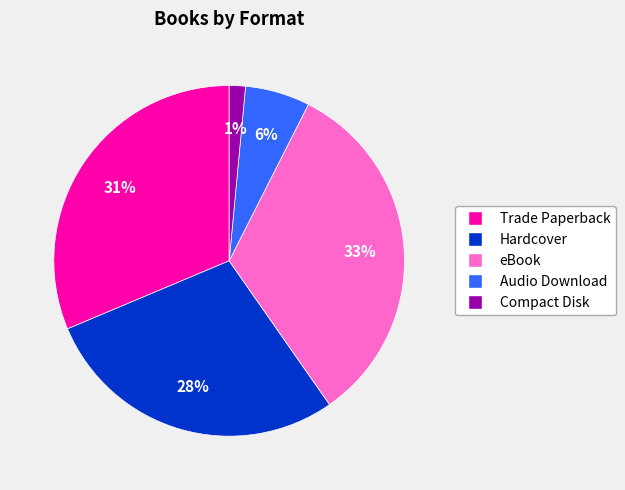

Which has a higher value, eBook or Trade Paperback?

eBook